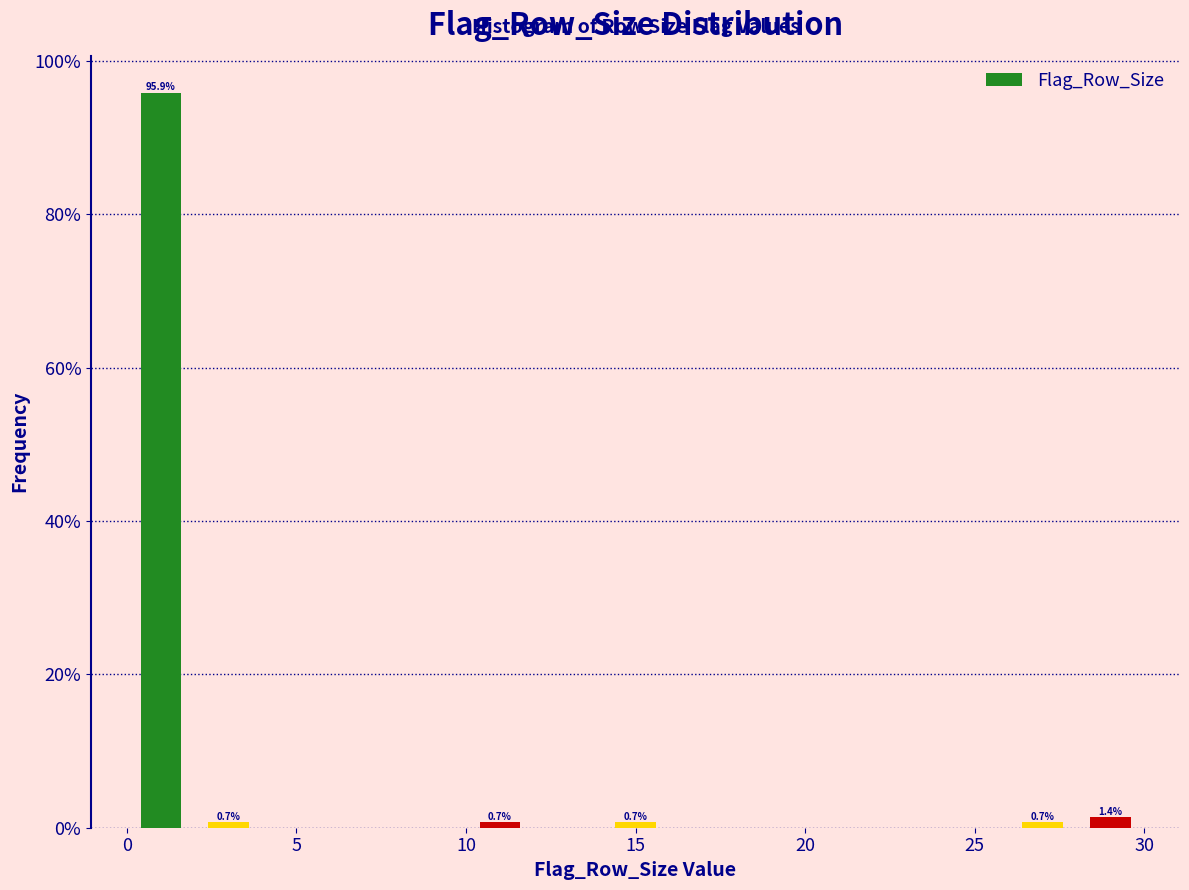

Over which range of the x-axis is the bar tallest?

0 to 2